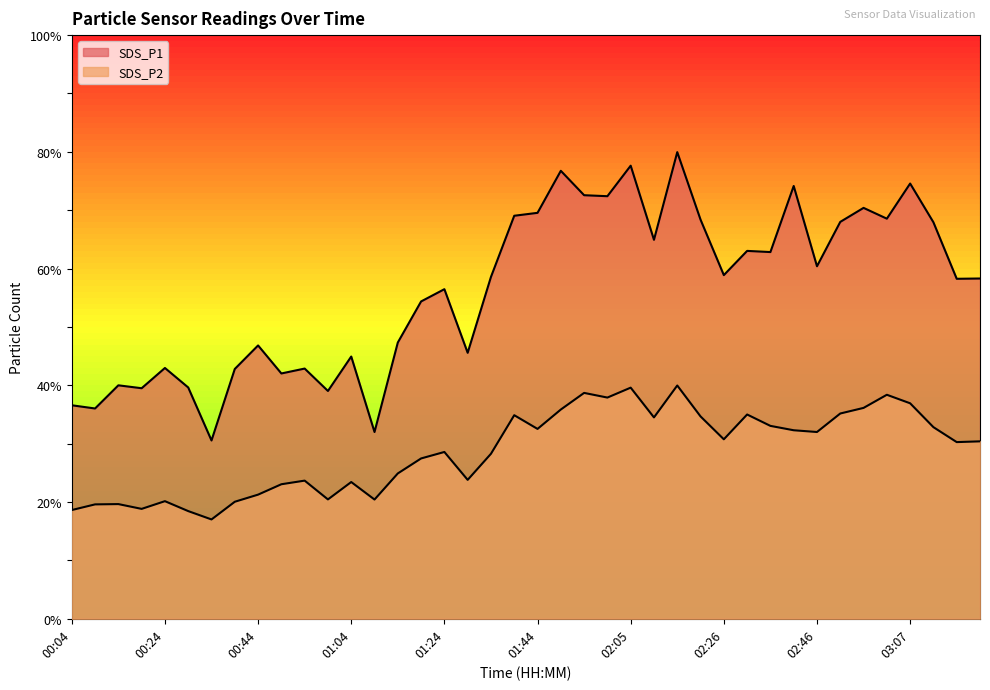

At which label is SDS_P1 closest to 55?

01:19